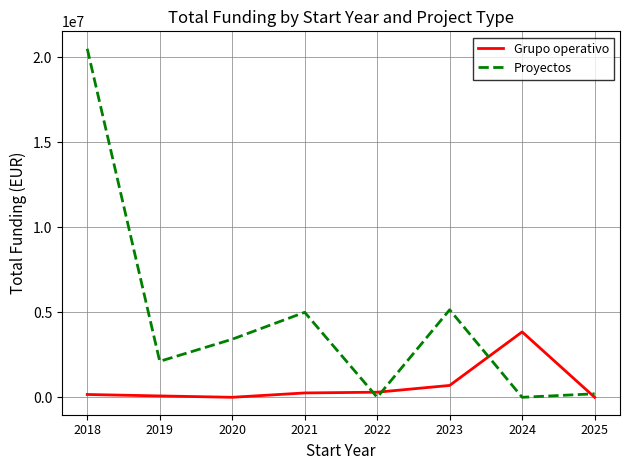

True or false: Proyectos and Grupo operativo cross at least once.

True